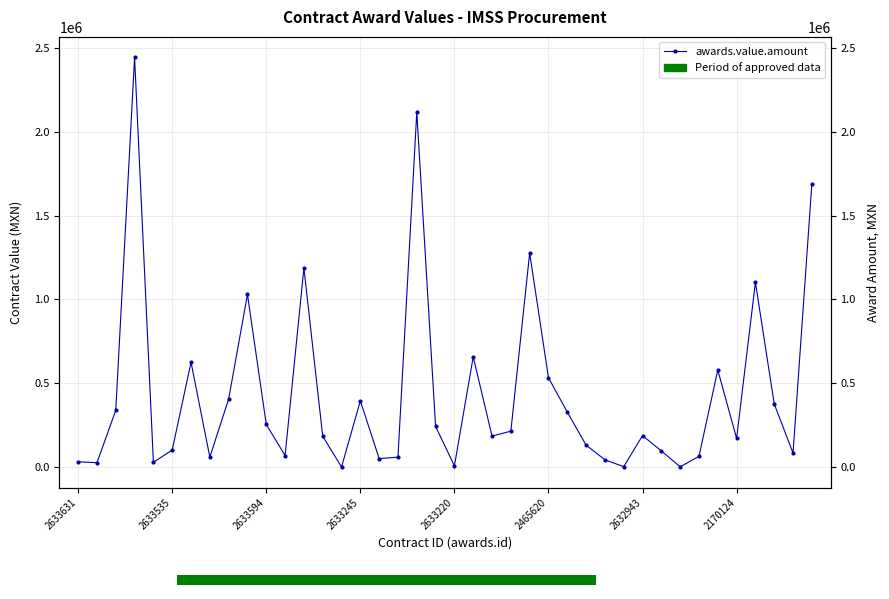

Reading left to right, what are all the values shown in this chart?

32457.6	26568.0	339480.0	2442592.0	28864.9	102150.0	625297.2	59951.7	406430.4	1029420.0	254778.3	69255.0	1187152.2	184699.8	919.3	395419.5	51233.9	59722.0	2116577.2	242515.0	7872.0	657799.8	185265.0	214737.9	1276523.4	532967.7	328286.0	131641.2	44175.0	3232.0	188240.0	96972.0	2432.5	64648.0	579180.0	171490.1	1101648.0	376770.0	84360.0	1688064.8